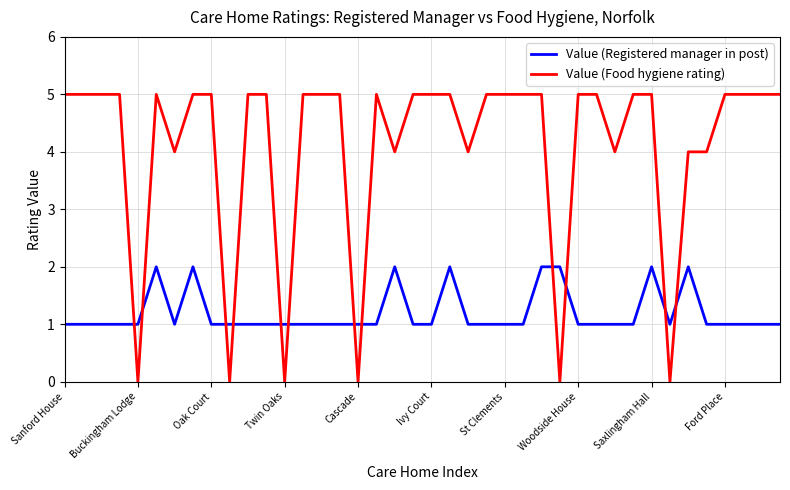

What are all the series names shown in the legend?

Value (Registered manager in post), Value (Food hygiene rating)